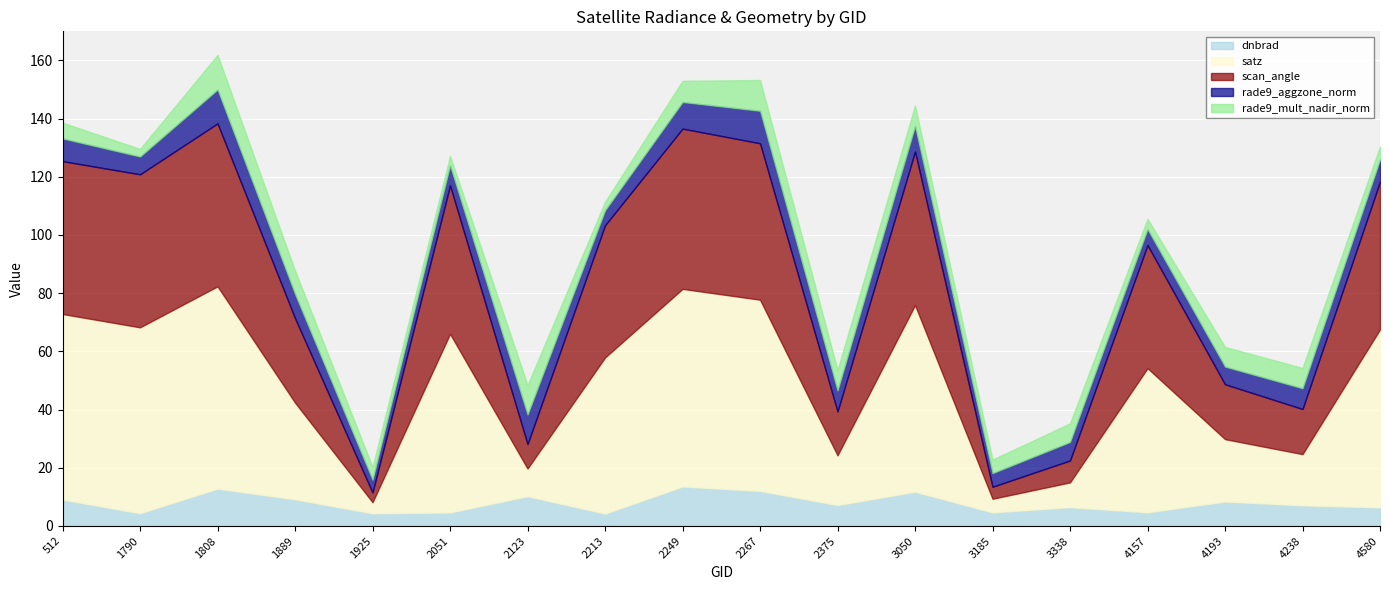

True or false: rade9_mult_nadir_norm and dnbrad intersect in this chart.

False